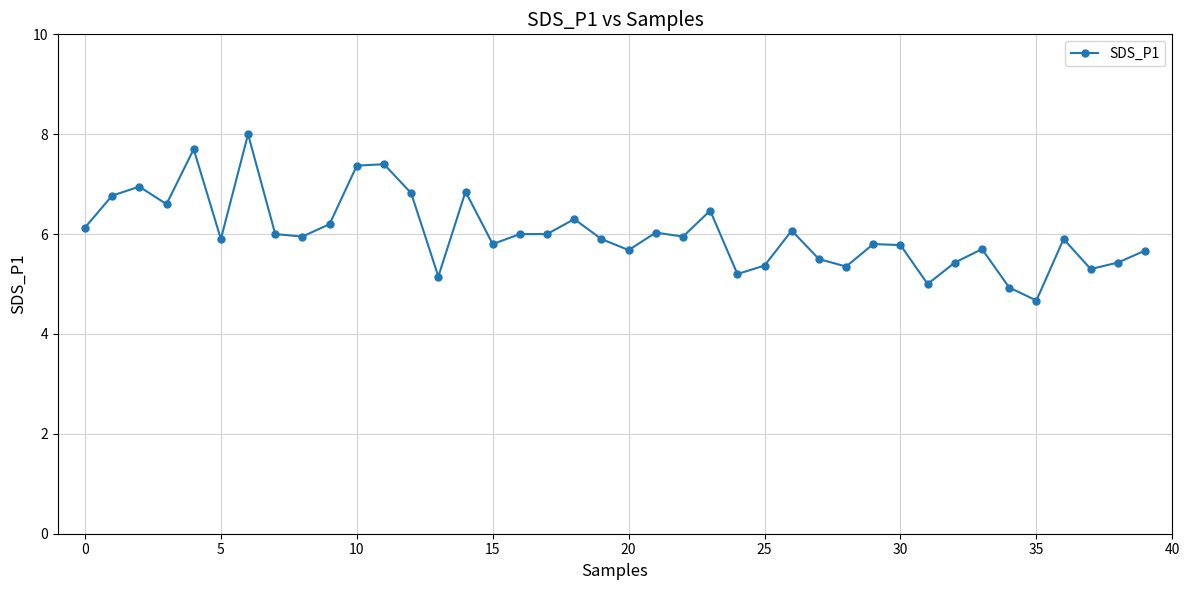

What is the average value?

6.0